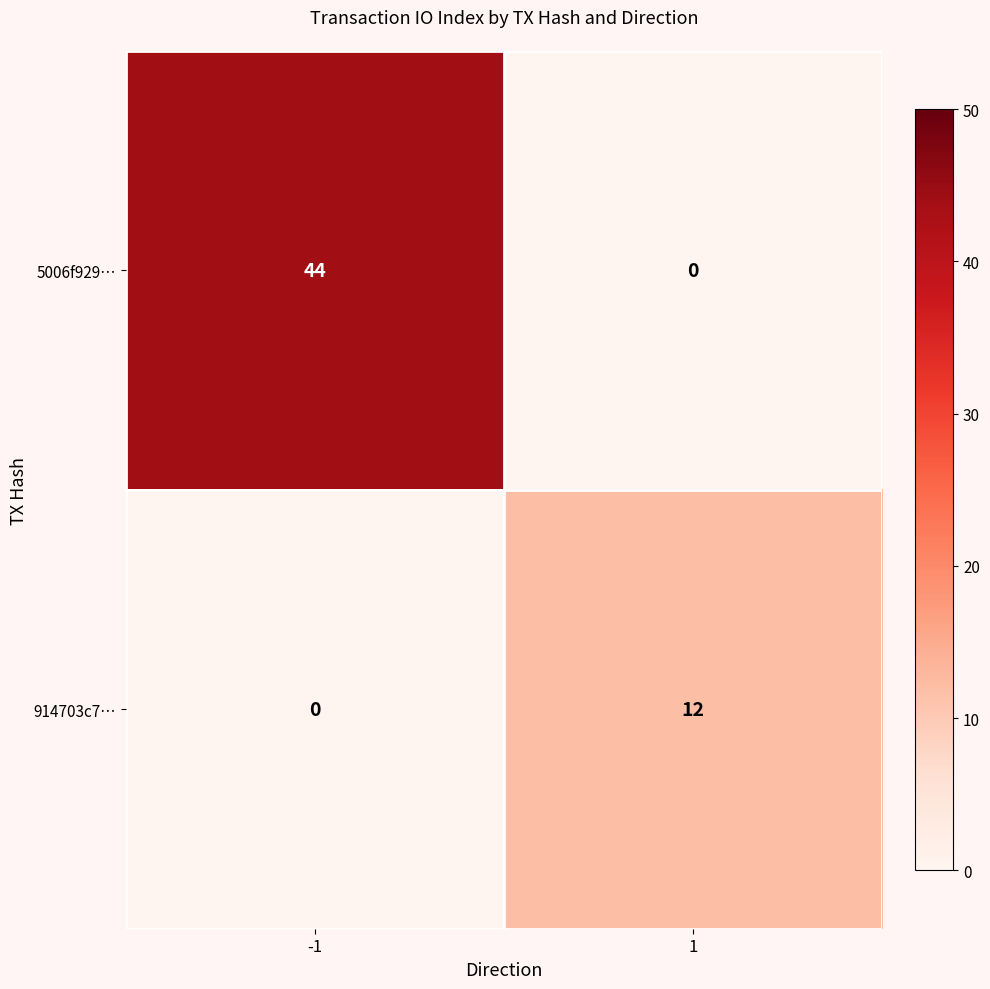

What is the difference between the maximum and minimum values in the 914703c7… series?

12